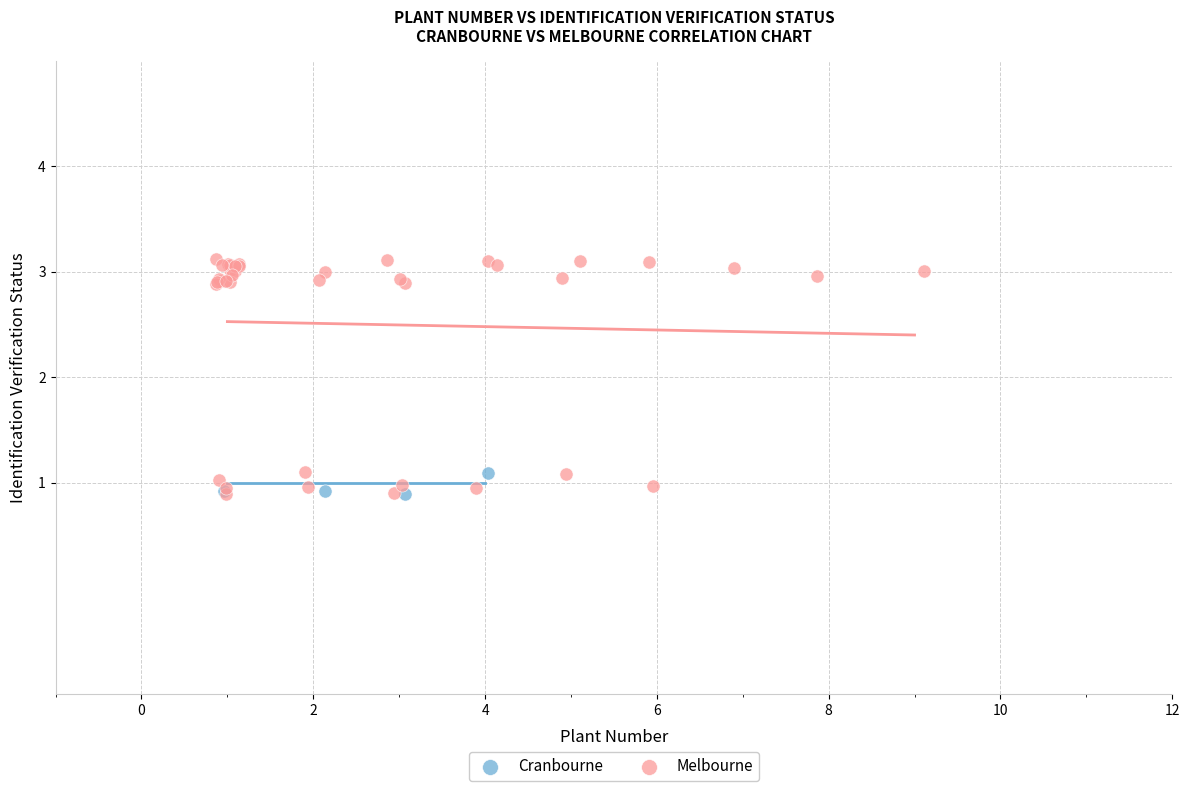

Which series has the widest spread of Y values?

Melbourne